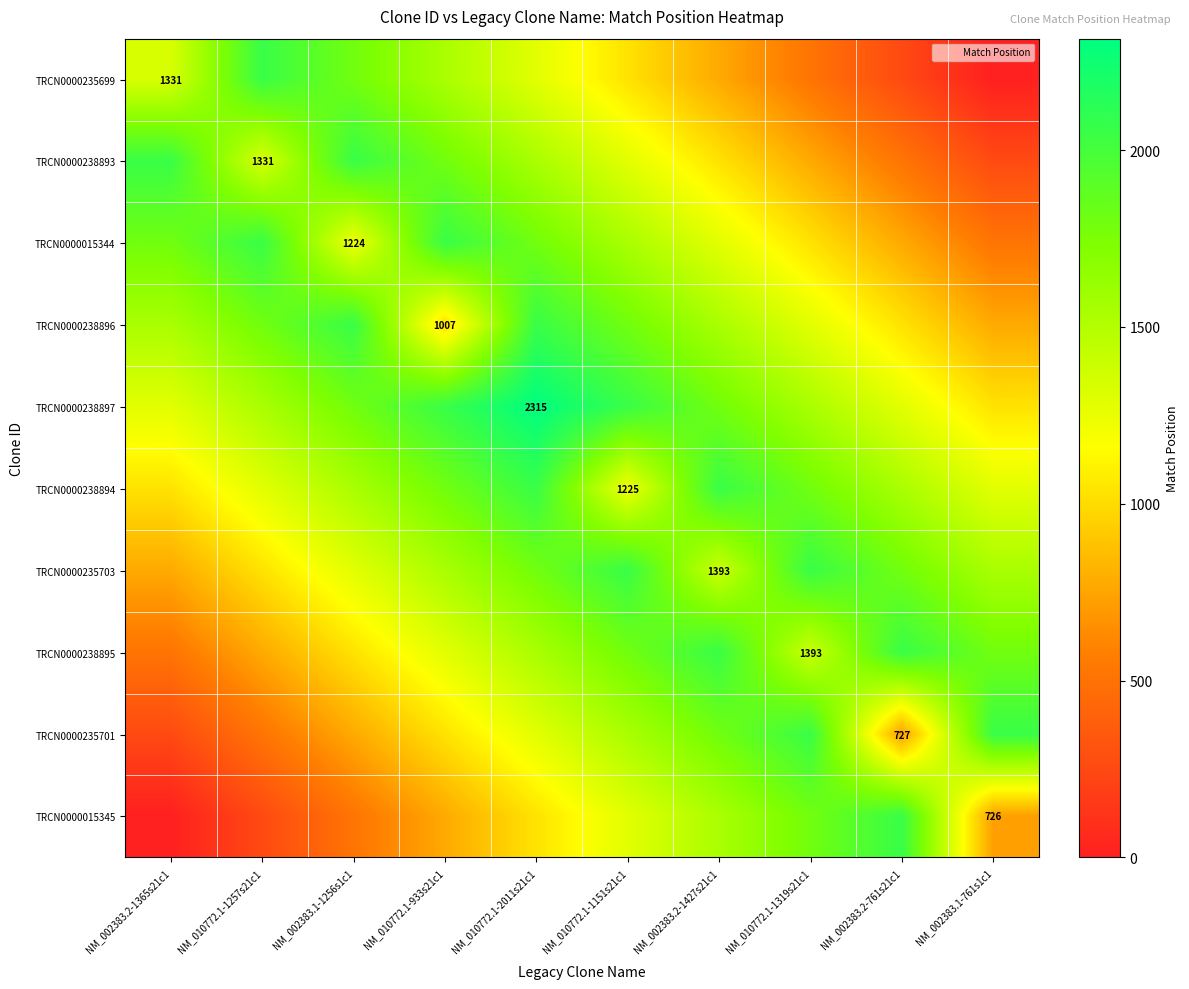

Is the value of TRCN0000238896 at NM_002383.2-1365s21c1 greater than the value of TRCN0000015345 at NM_002383.1-761s1c1?

Yes